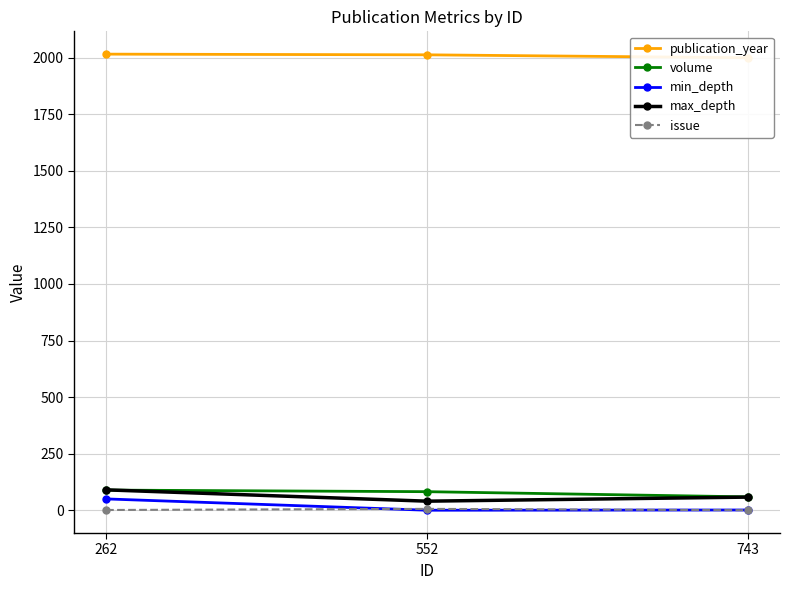

Which series has the widest spread of values?

min_depth